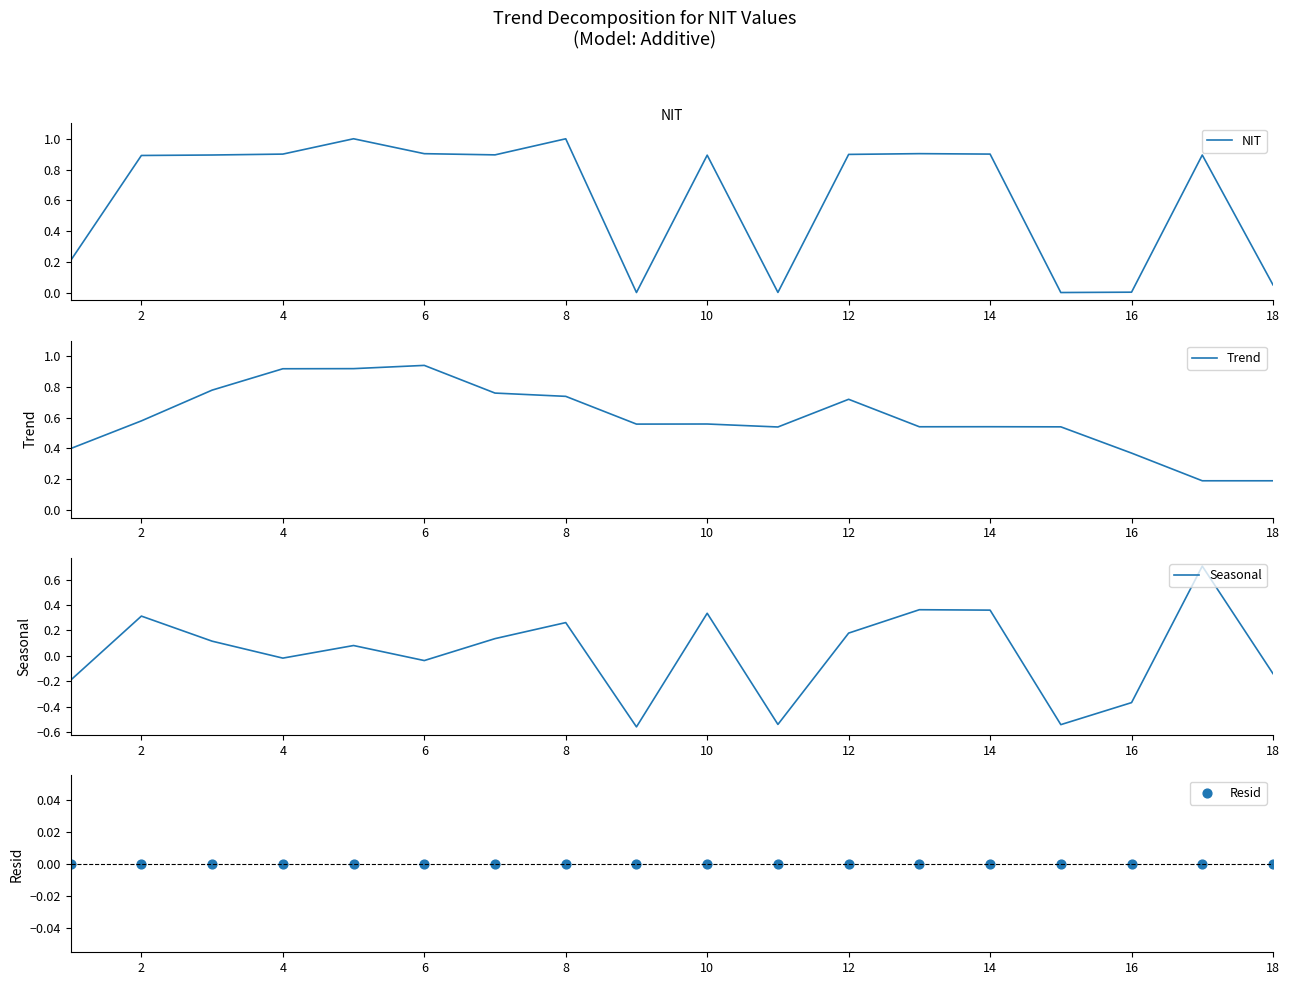

The value of NIT at 4 is 0.9. True or false?

True